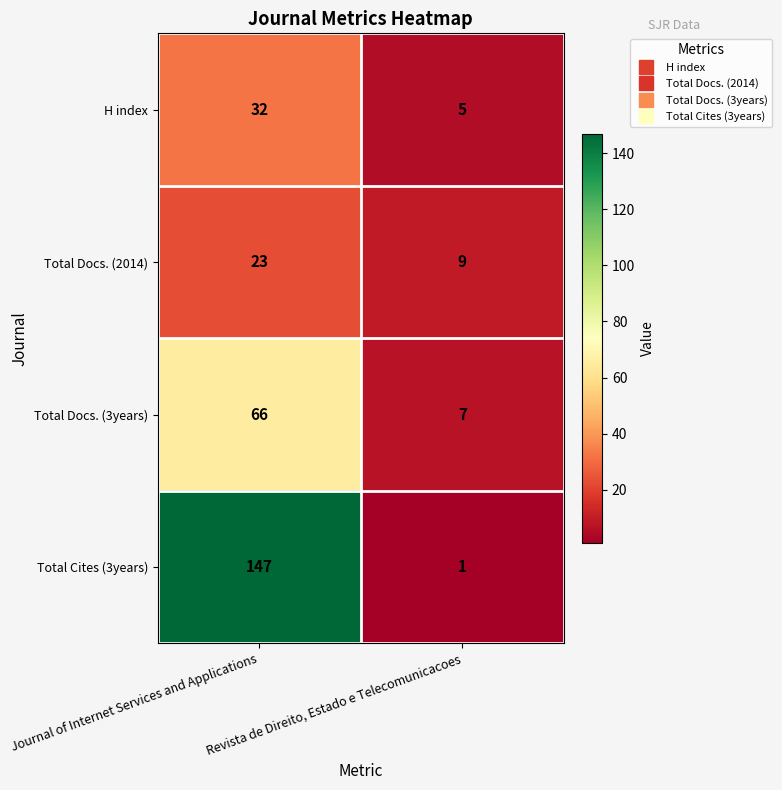

At which label is H index closest to 18?

Revista de Direito, Estado e Telecomunicacoes